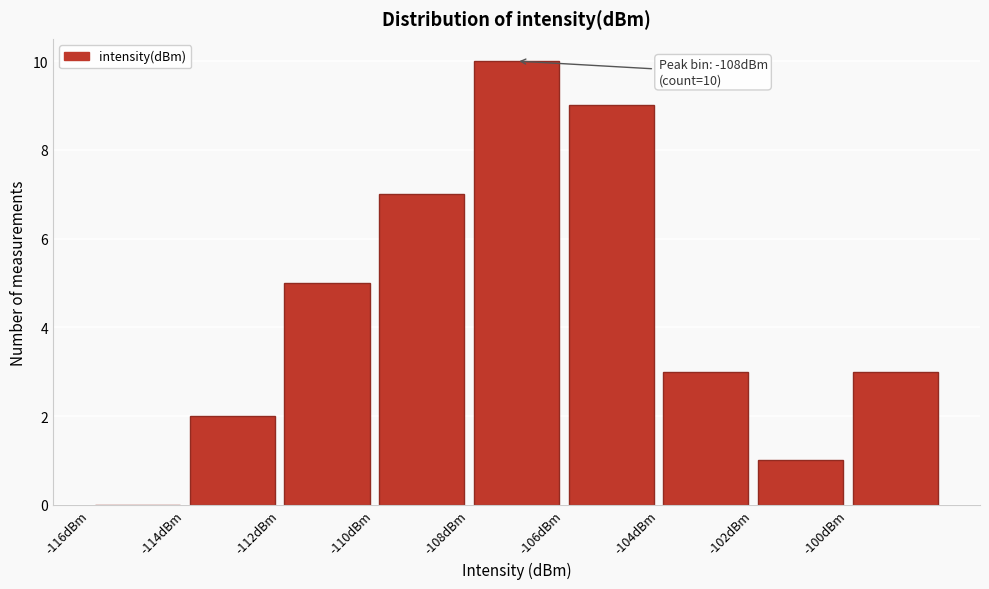

Over which range of the x-axis is the bar tallest?

-108 to -106